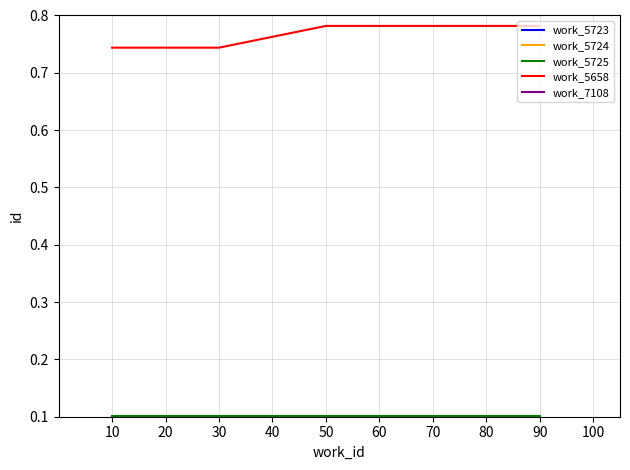

Is it true that work_5658 equals 0.2 at 30?

False